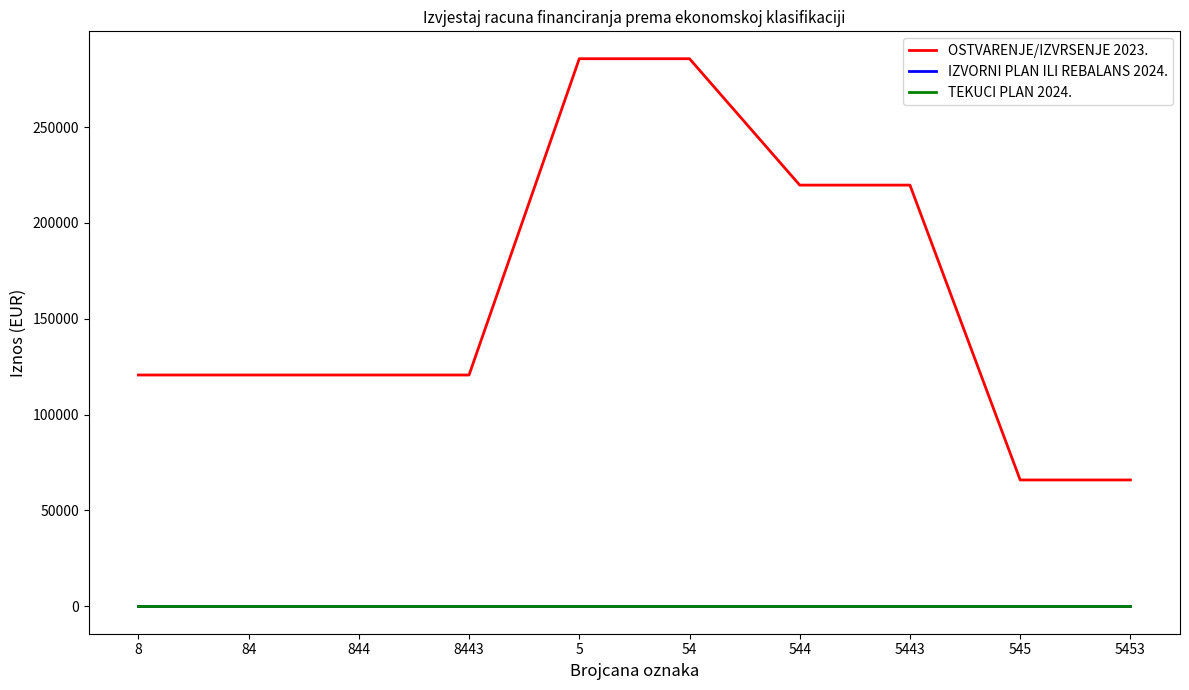

Is this an area chart (filled region under the line)?

No